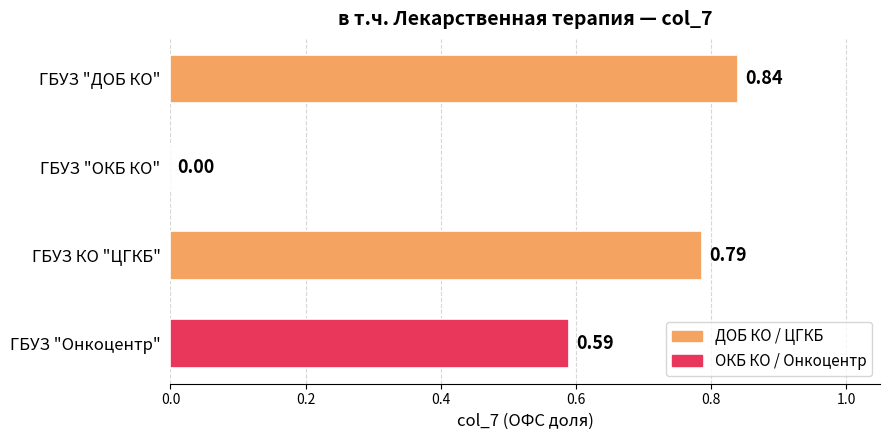

At which category does the chart reach its peak across all series?

ГБУЗ "ДОБ КО"